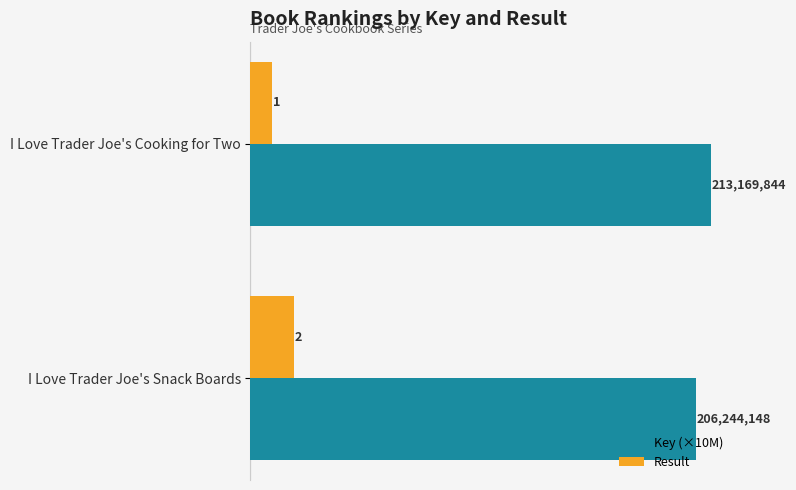

What is the sum of all Result values?

3.0